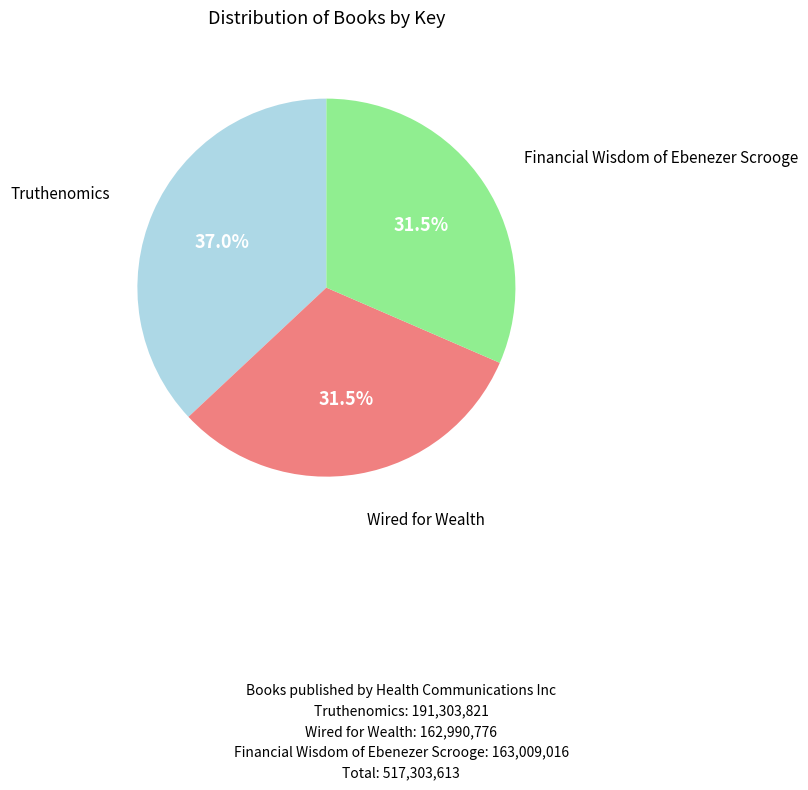

Does any single category account for the majority?

No